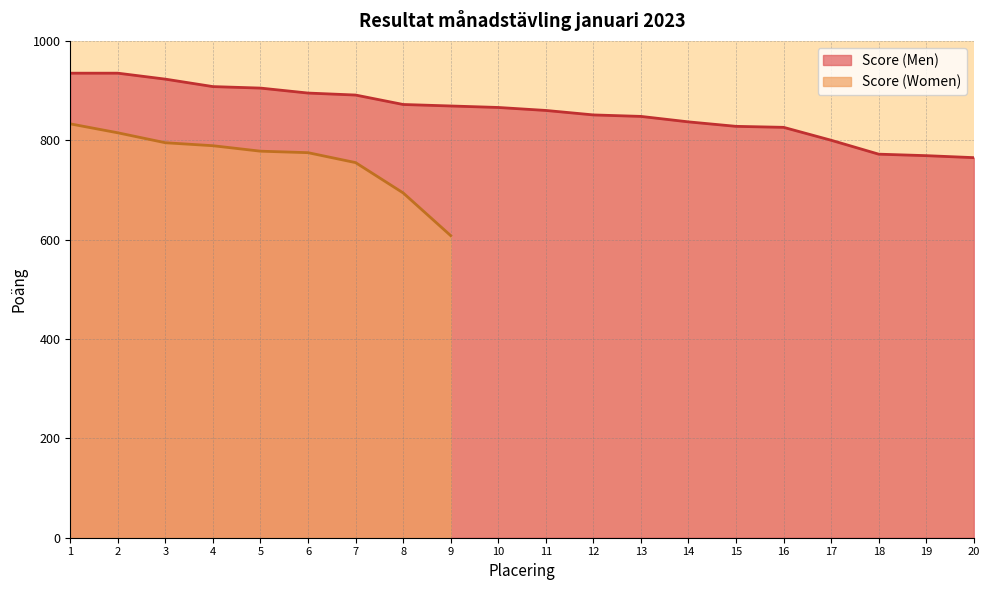

True or false: Score (Men) has a value of 765 at 20.

True